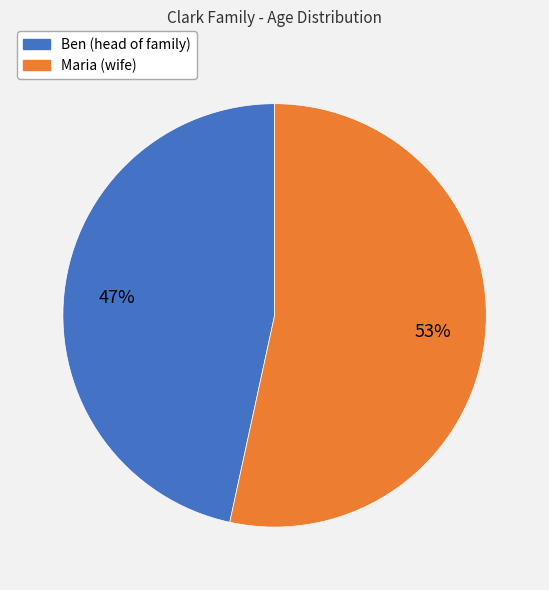

Count the number of slices in the pie.

2